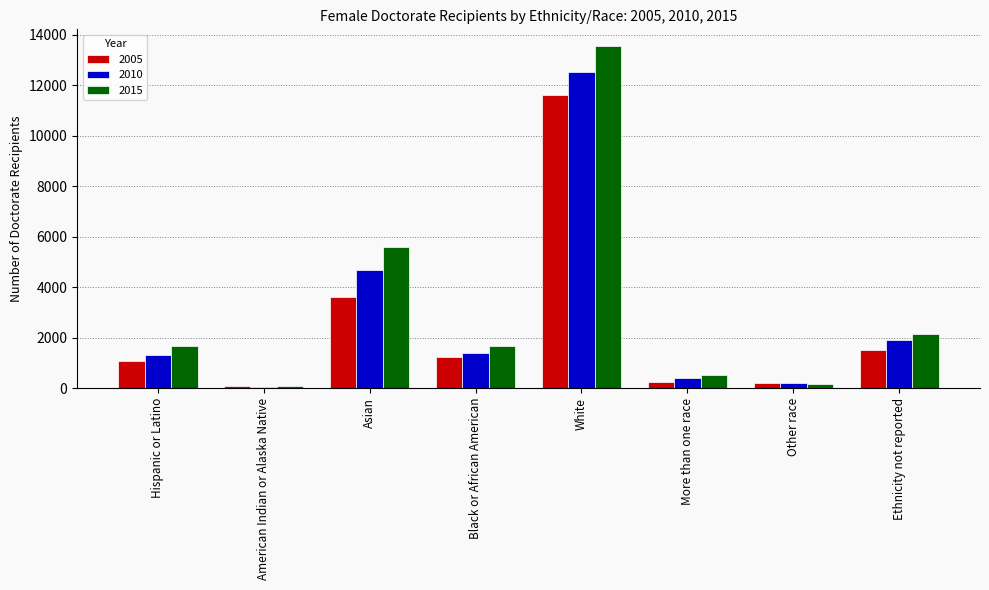

What is the value of the 2010 bar at the 7th from the left?

205